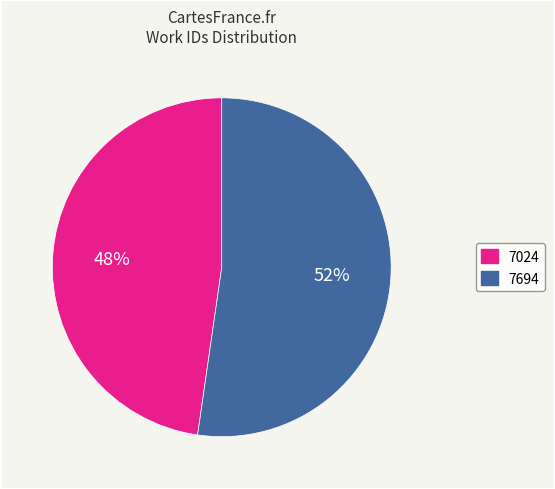

To the nearest percent, what is the average slice percentage?

50%